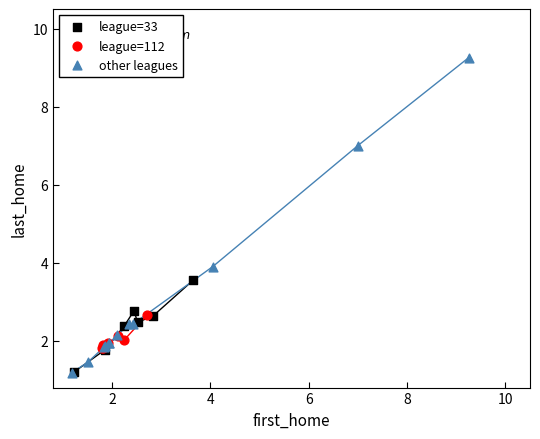

Which series reaches the maximum Y coordinate?

other leagues